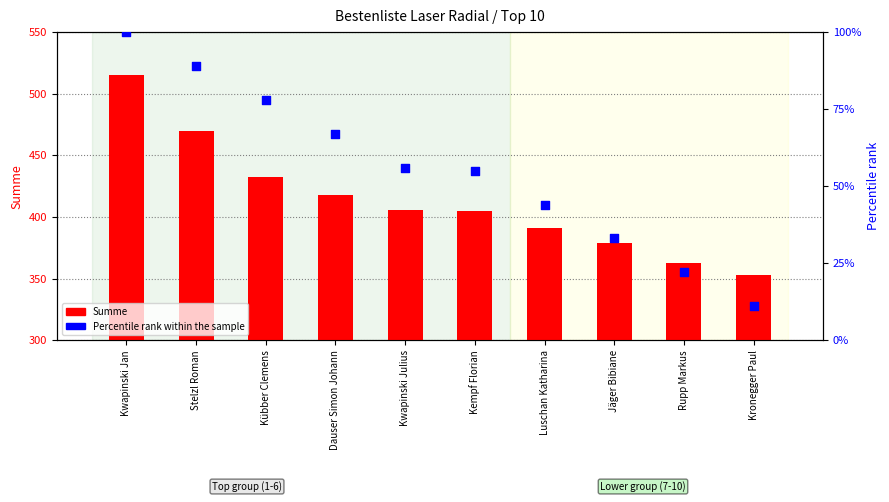

At how many categories does at least one series exceed 219?

10